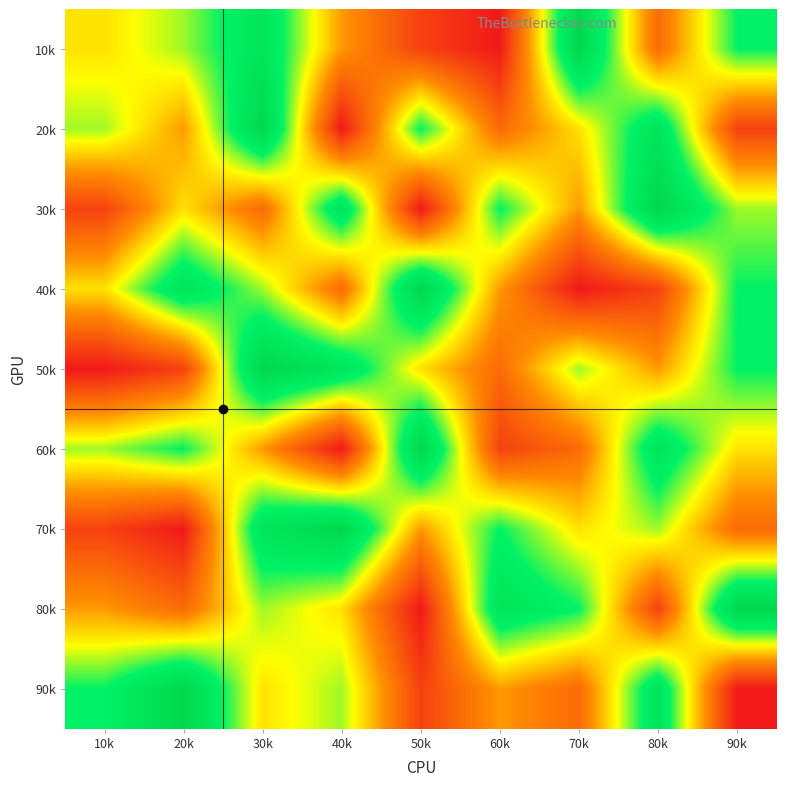

Which has a higher value, 40k or 10k?

10k